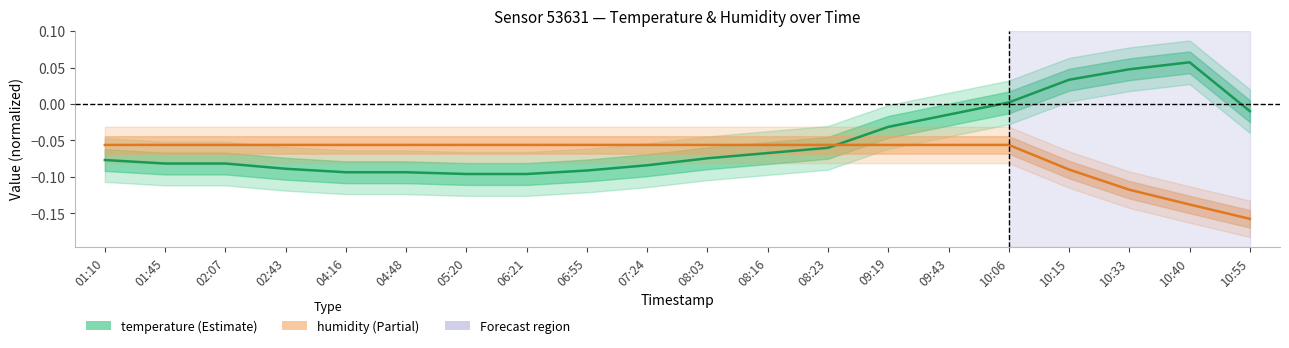

List the series in order of their peak value, lowest first.

humidity, temperature